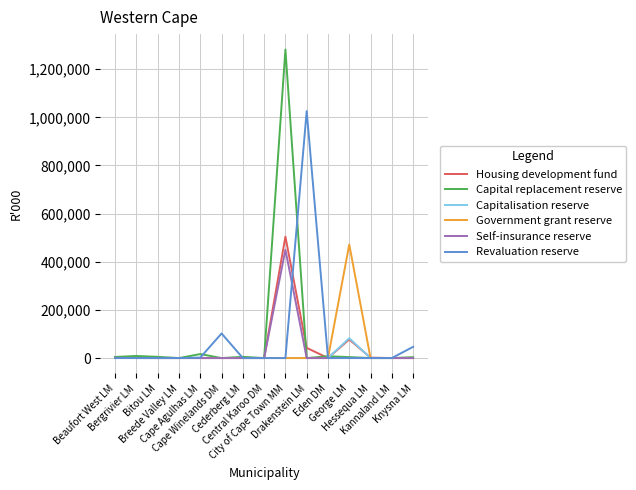

What is the greatest value displayed?

1281721